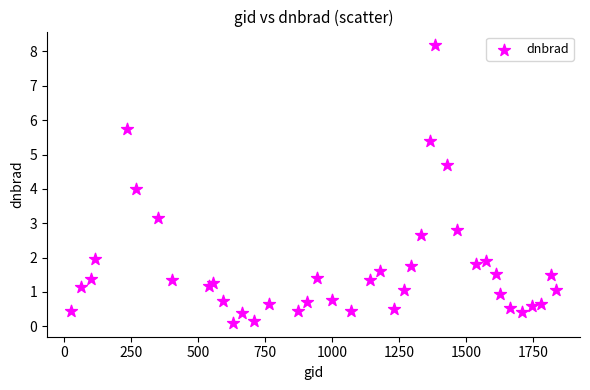

What is the range of X values (max minus min)?

1809.0